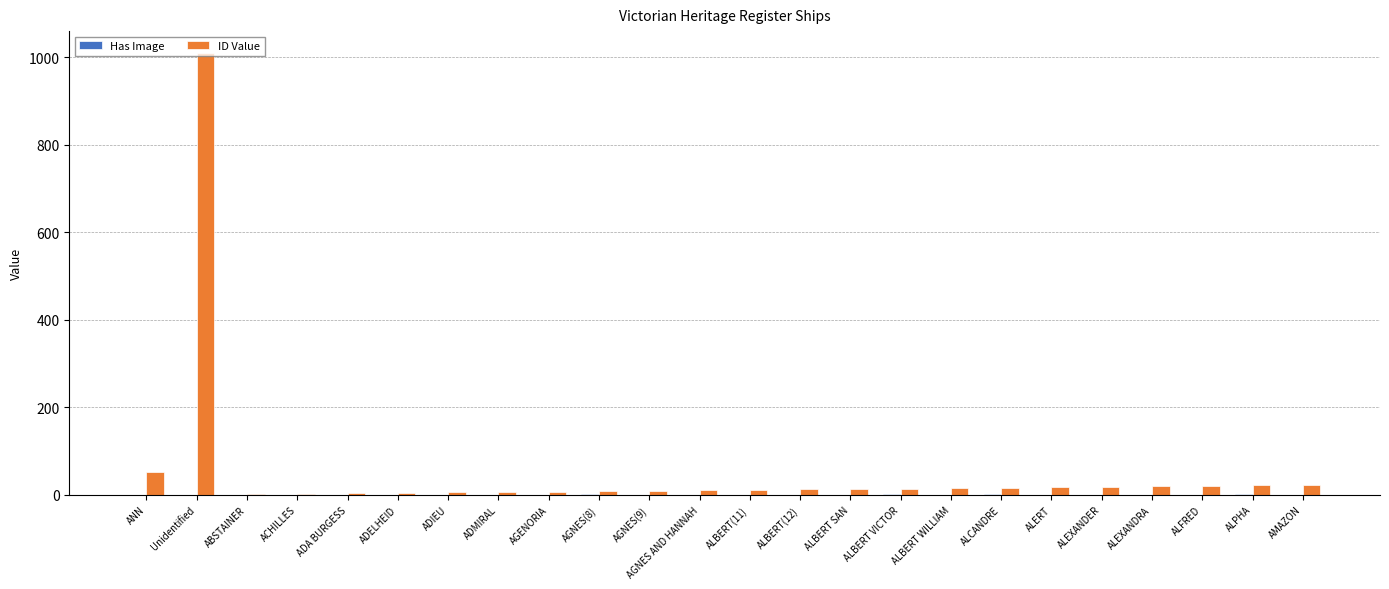

How many series are shown in this chart?

2